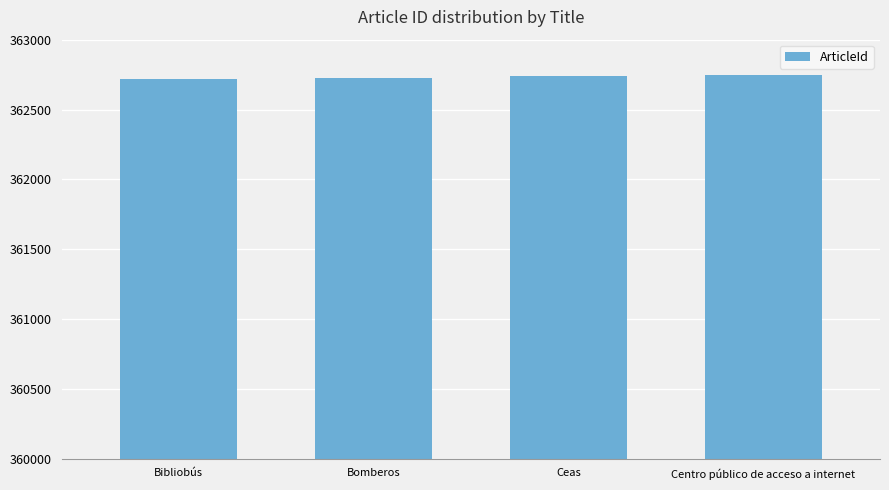

Approximately how many times larger is the value at Centro público de acceso a internet compared to Bibliobús?

1.0